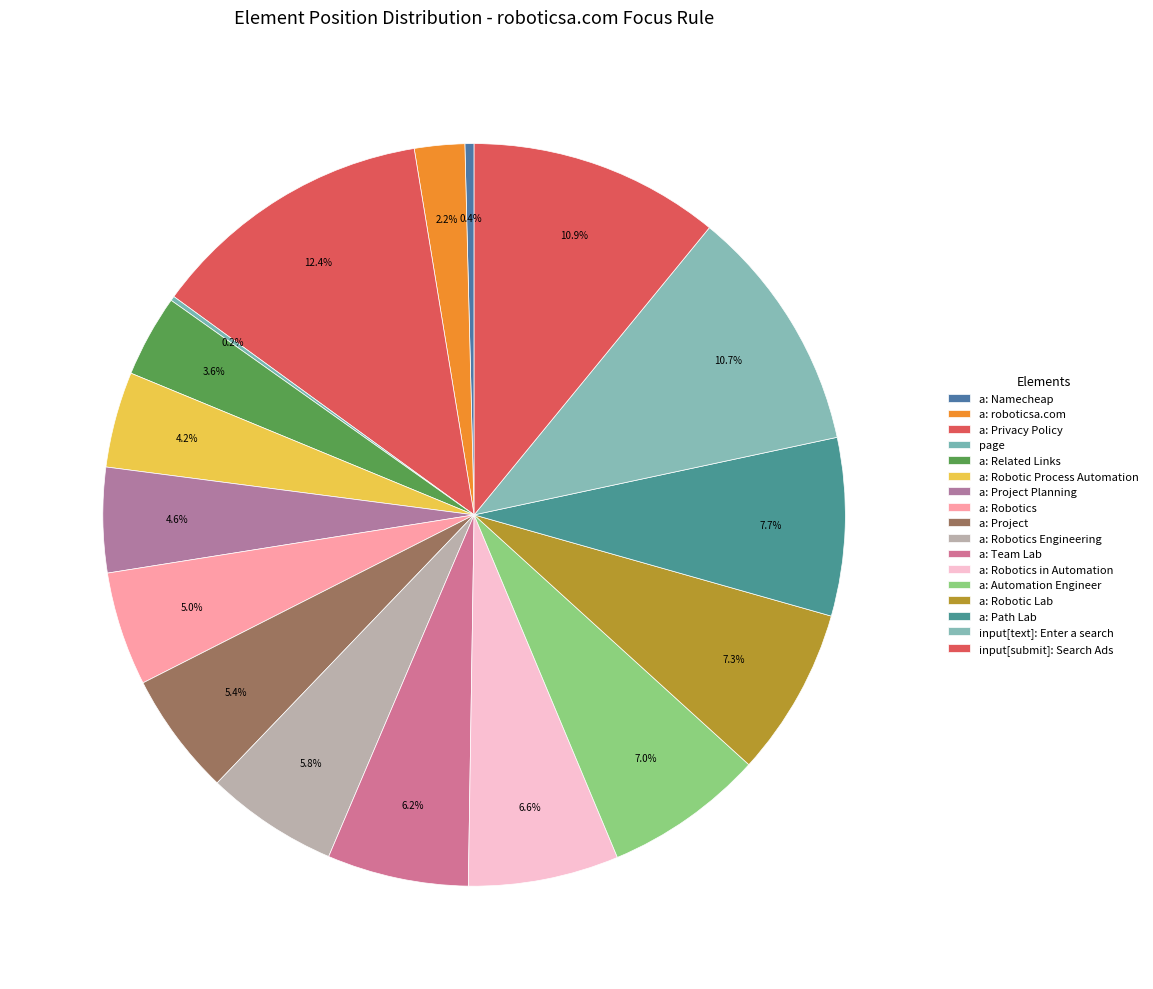

Approximately how many times larger is the value at a: Robotics in Automation compared to a: roboticsa.com?

3.0